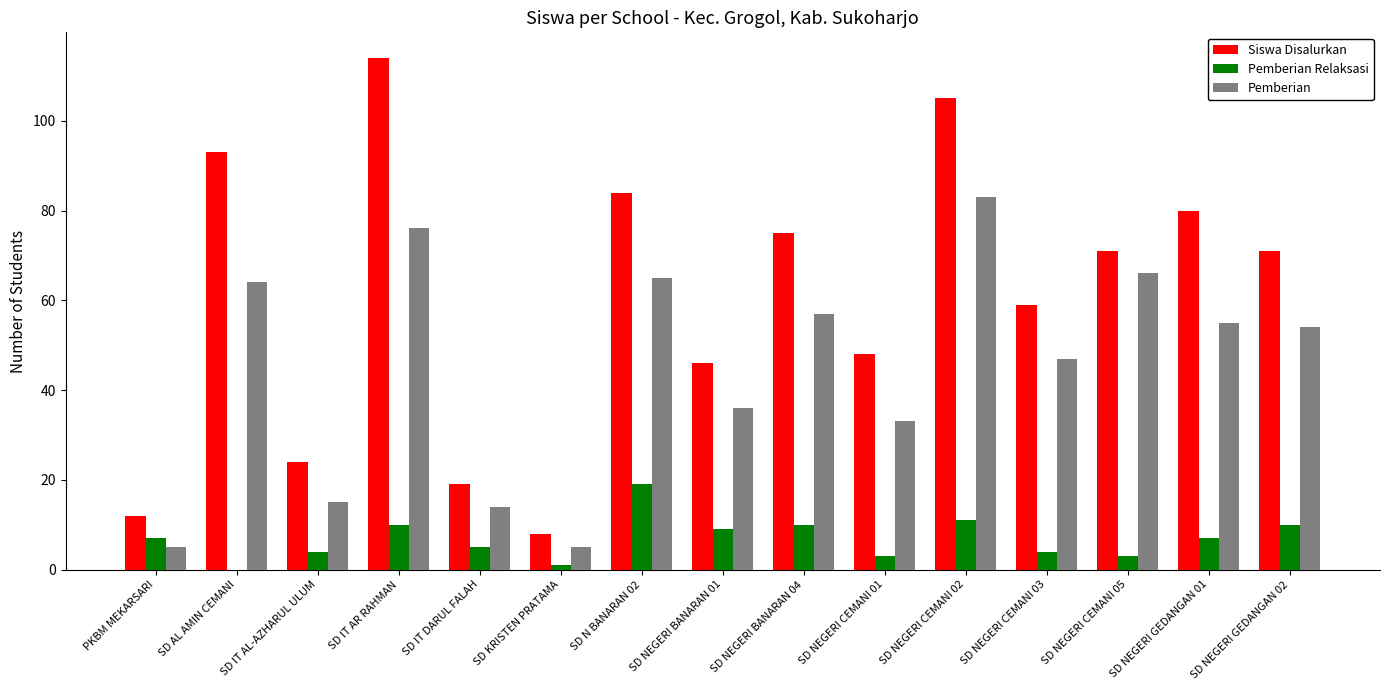

What are all the series names shown in the legend?

Siswa Disalurkan, Pemberian Relaksasi, Pemberian